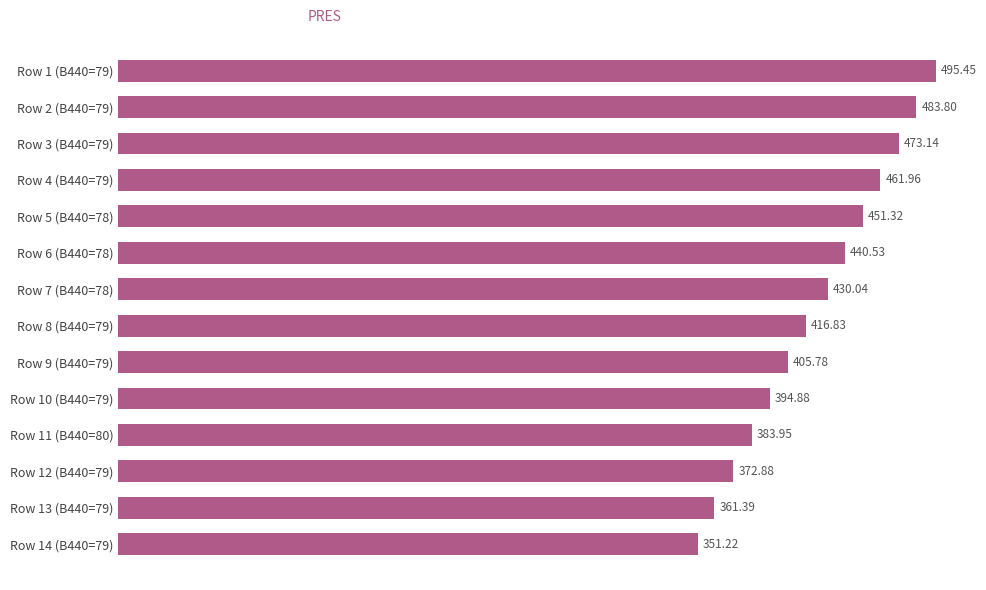

Rank the categories by value from highest to lowest.

Row 1 (B440=79), Row 2 (B440=79), Row 3 (B440=79), Row 4 (B440=79), Row 5 (B440=78), Row 6 (B440=78), Row 7 (B440=78), Row 8 (B440=79), Row 9 (B440=79), Row 10 (B440=79), Row 11 (B440=80), Row 12 (B440=79), Row 13 (B440=79), Row 14 (B440=79)